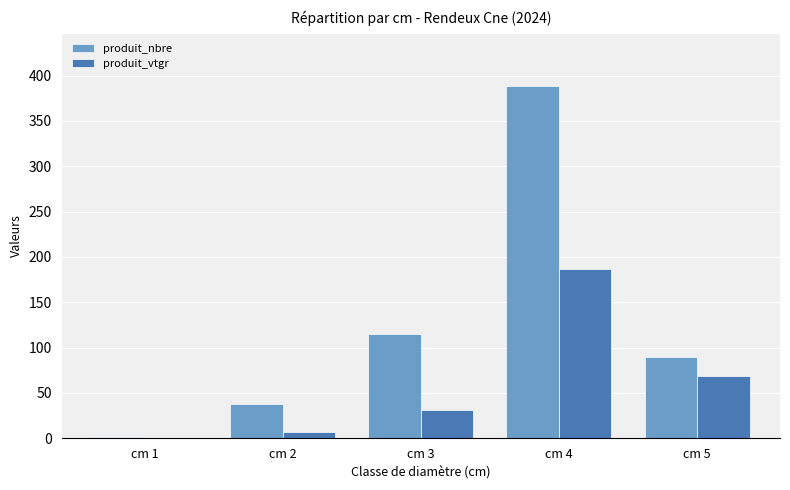

Is it true that produit_nbre equals 388.0 at cm 4?

True